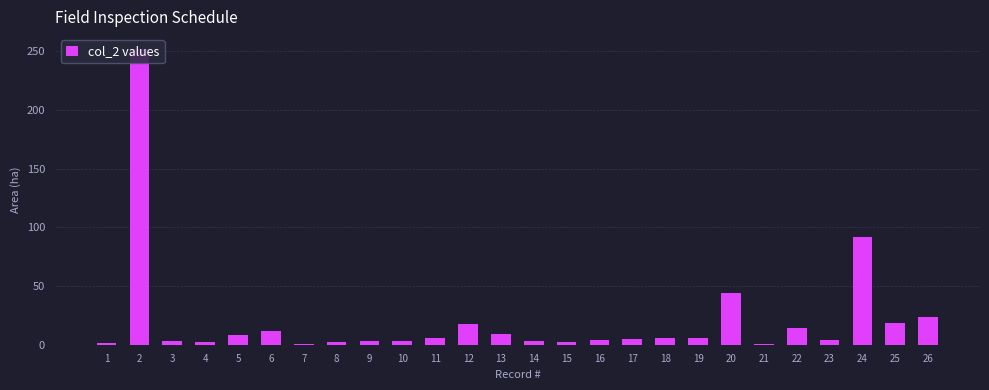

True or false: the data shows 1.9 at 8.

True